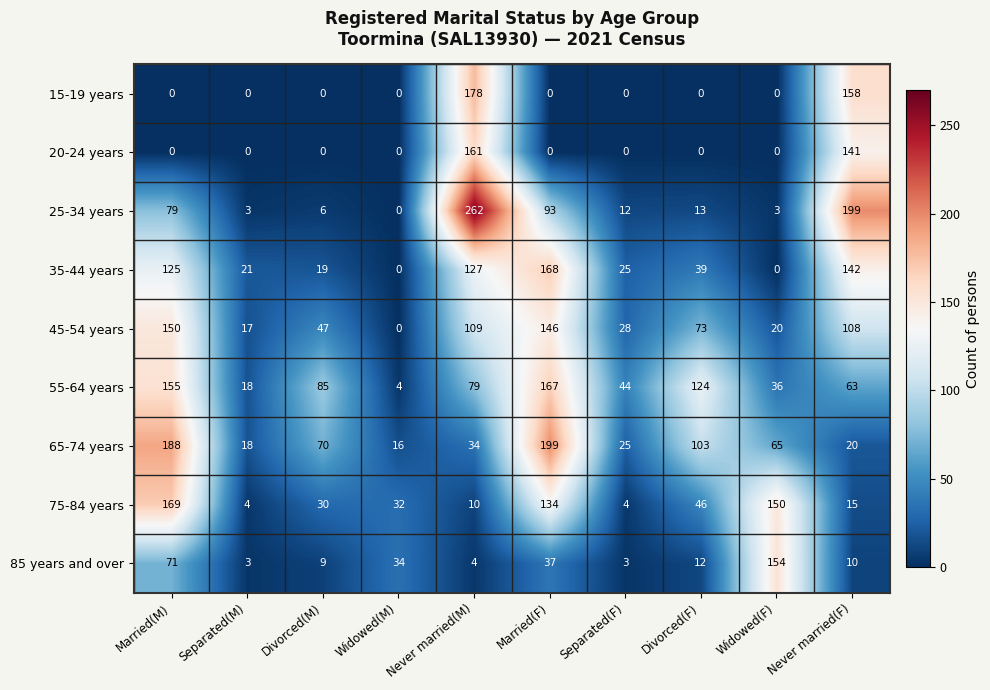

At which label is 20-24 years closest to 80?

Never married(F)